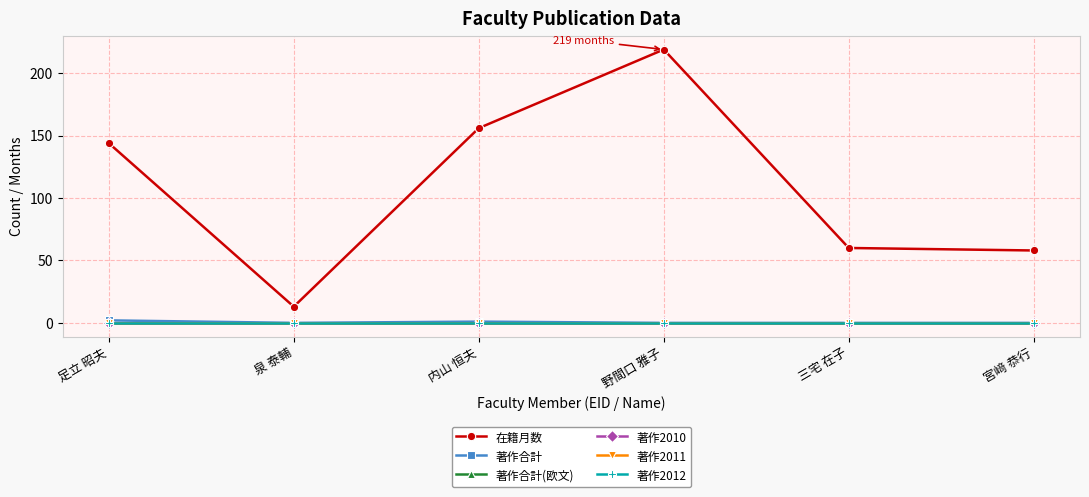

How many lines are shown in the chart?

6